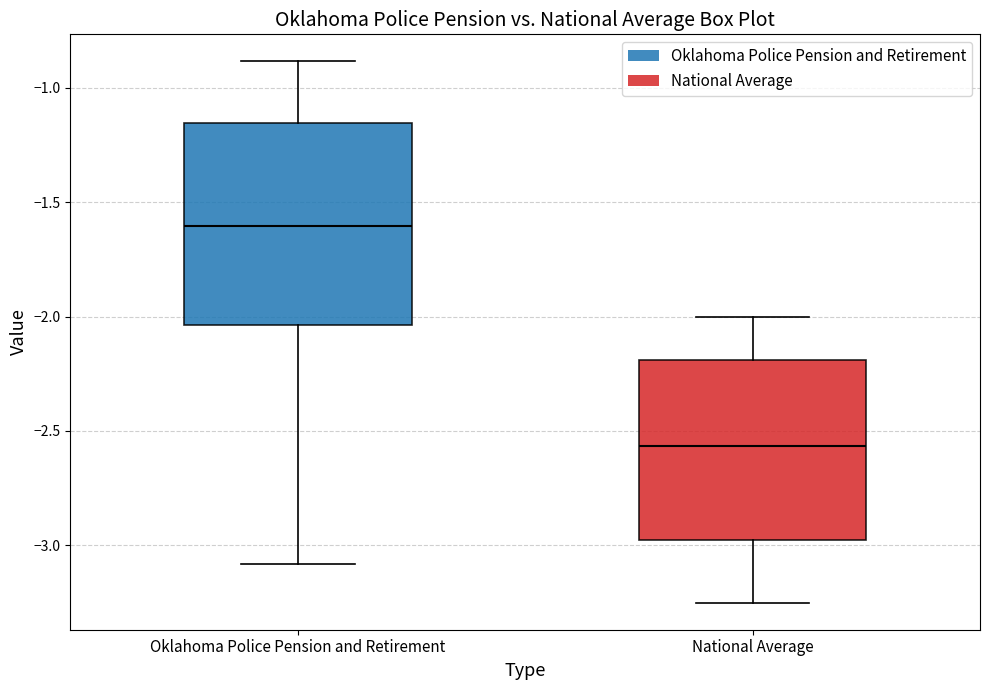

Where is the lower edge of the box for Oklahoma Police Pension and Retirement on the y-axis? The values are not printed on the chart, so give them approximately, as read against the axis.

-2.05